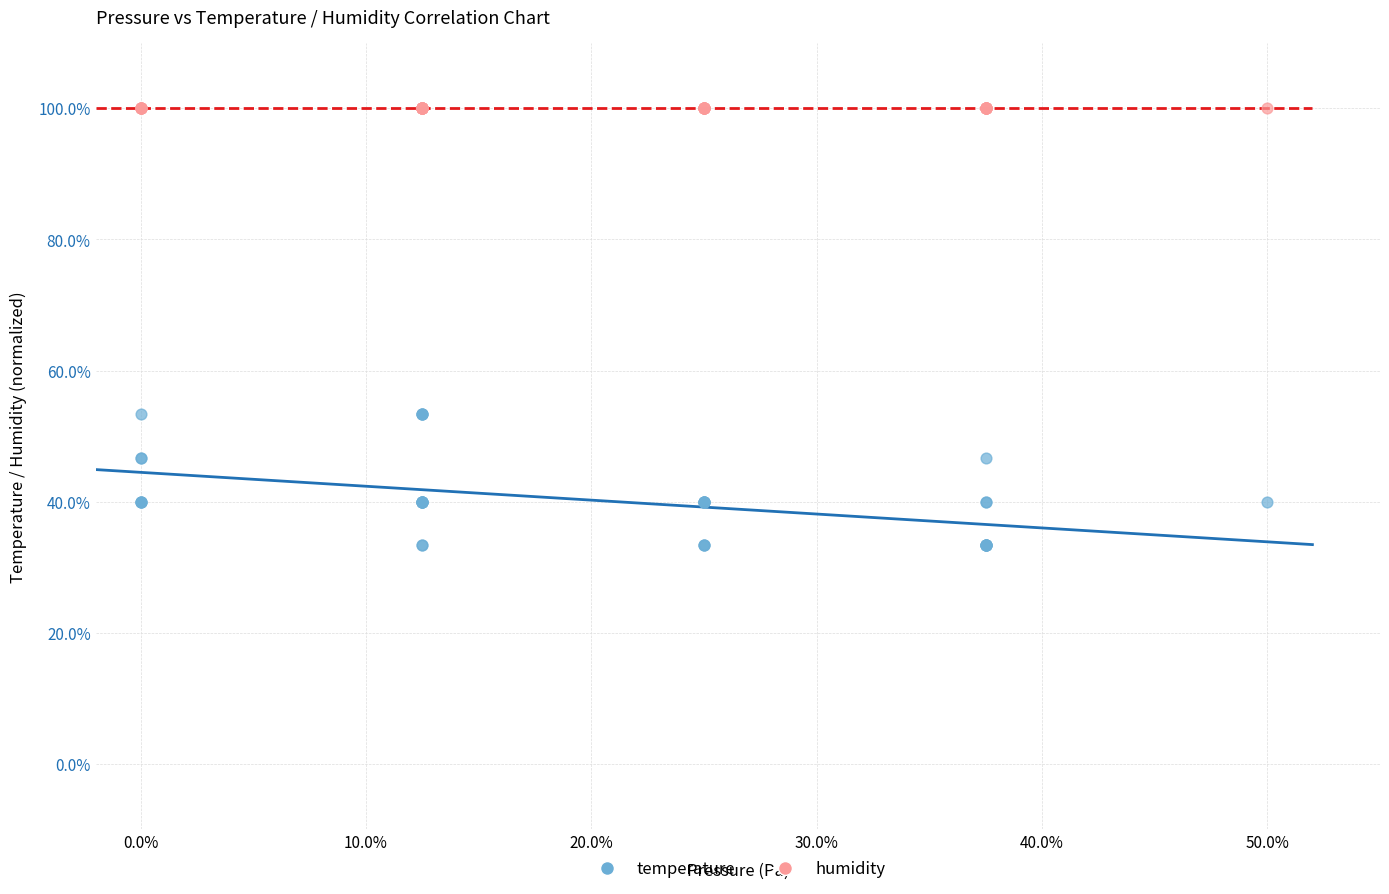

What are all the series names shown in the legend?

temperature, humidity